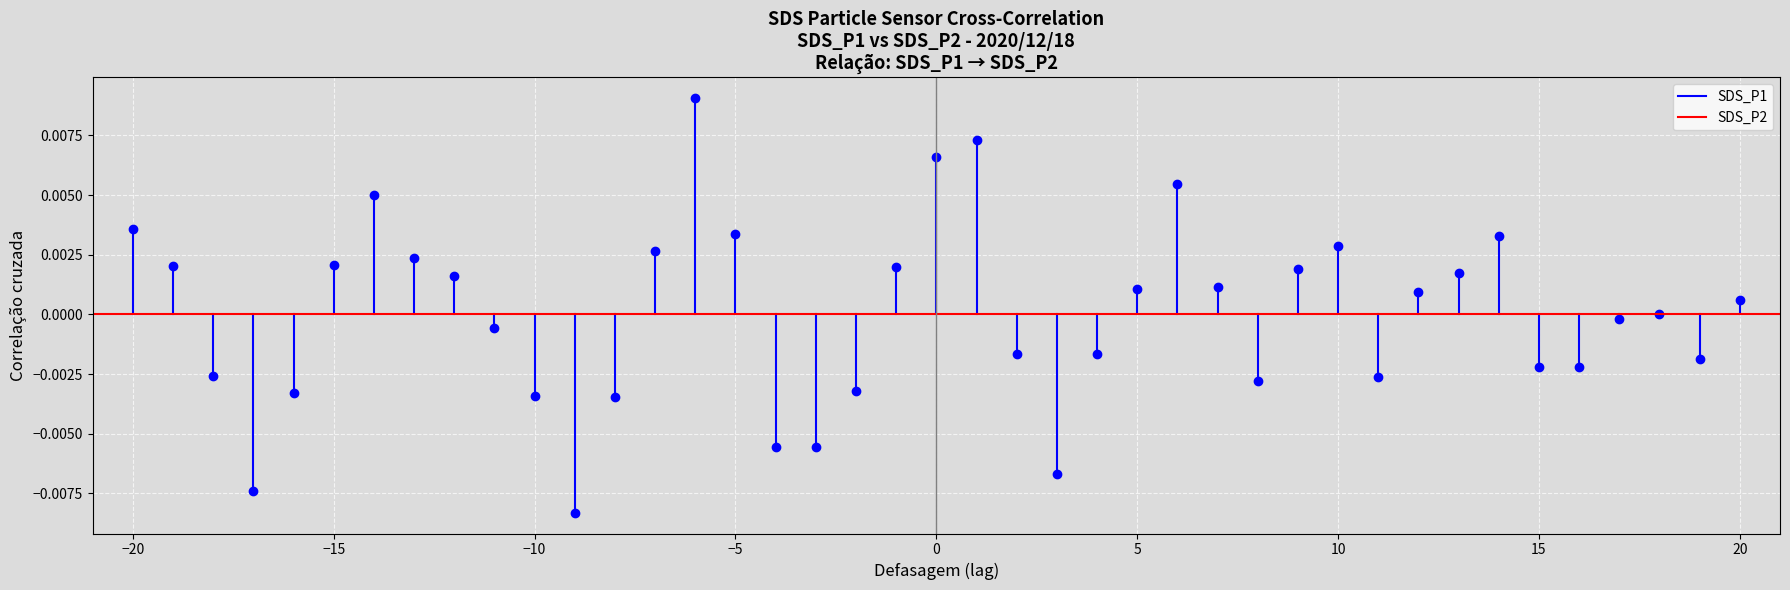

Which series has the widest spread of values?

SDS_P1